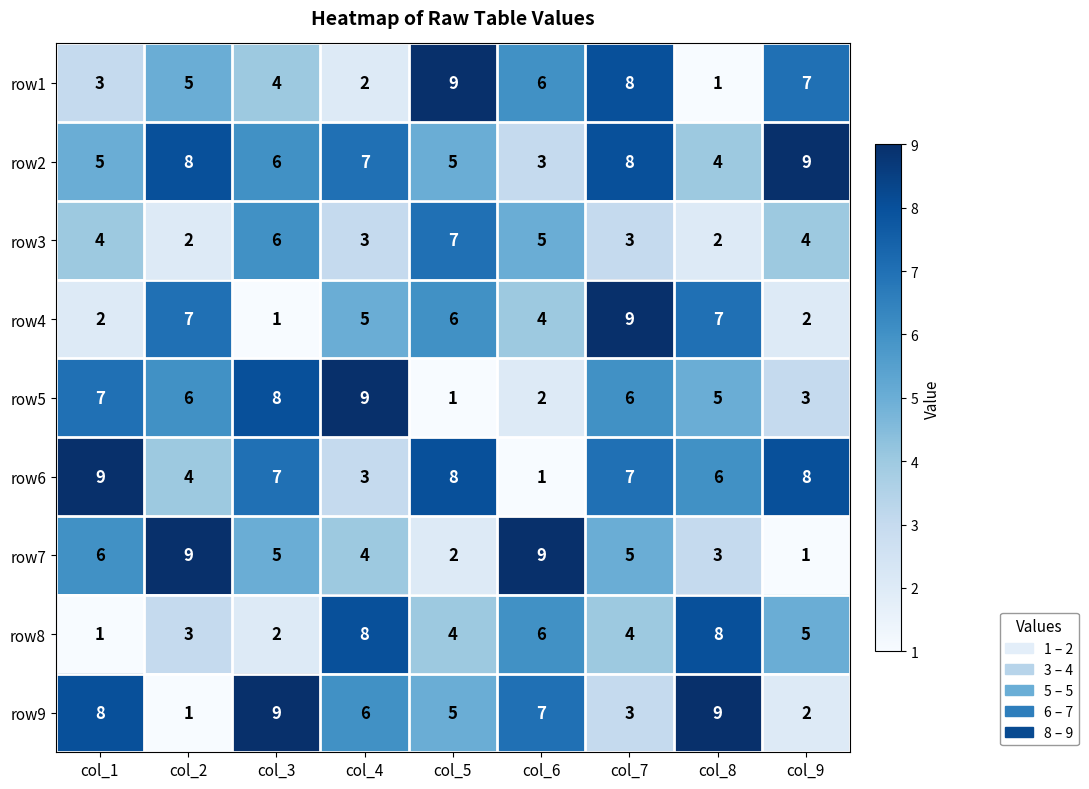

The value of row6 at col_2 is 4. True or false?

True